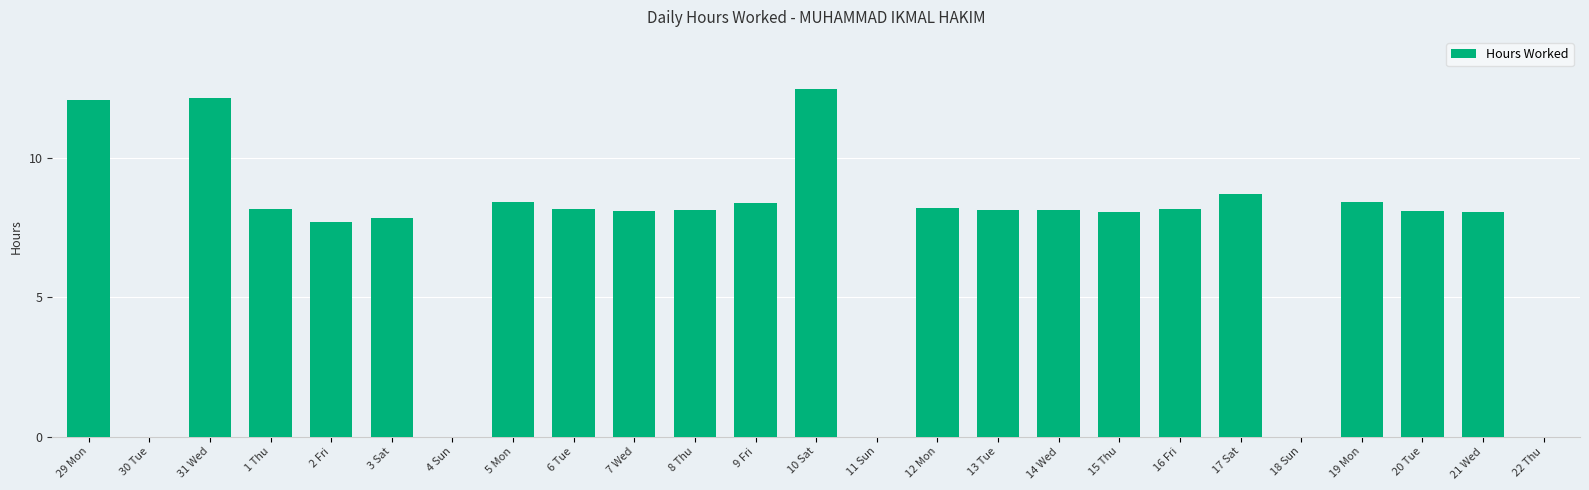

Is it true that the value at 1 Thu is 4.0?

False